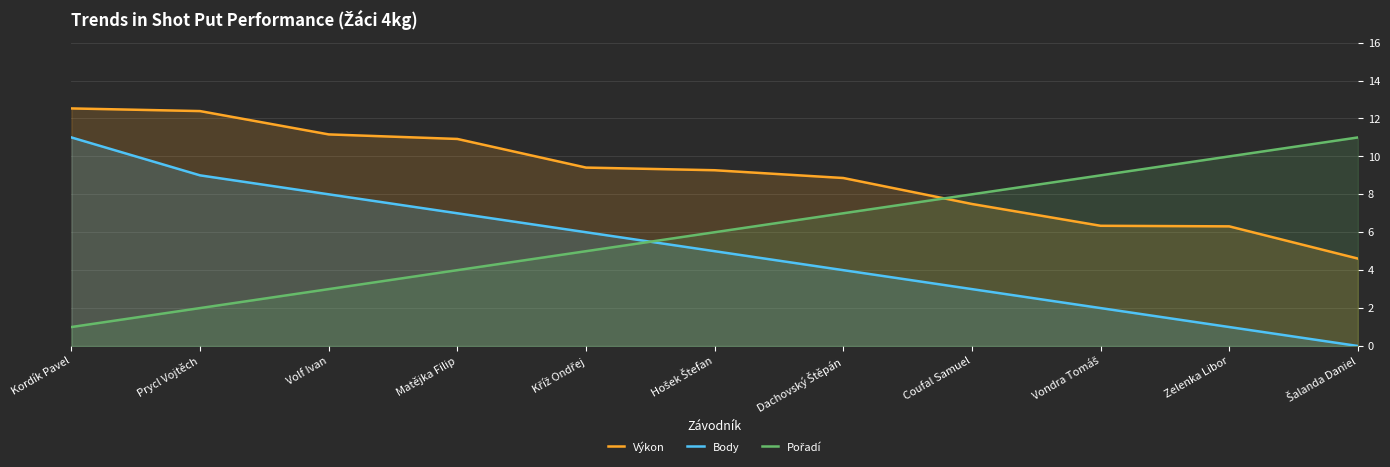

How many data points in Body are less than 5?

5